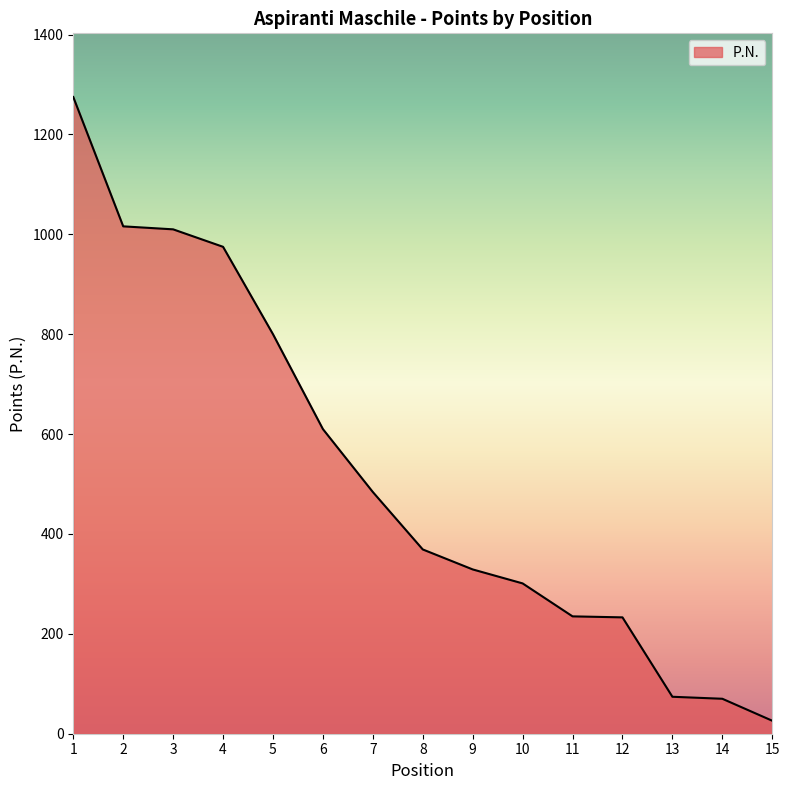

What is the maximum value shown in the chart?

1275